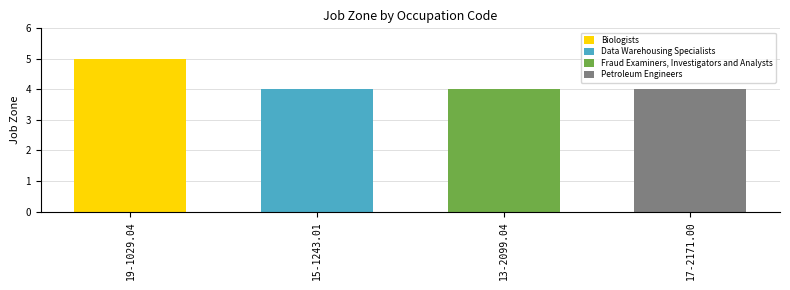

Which category has the highest value across all series?

19-1029.04